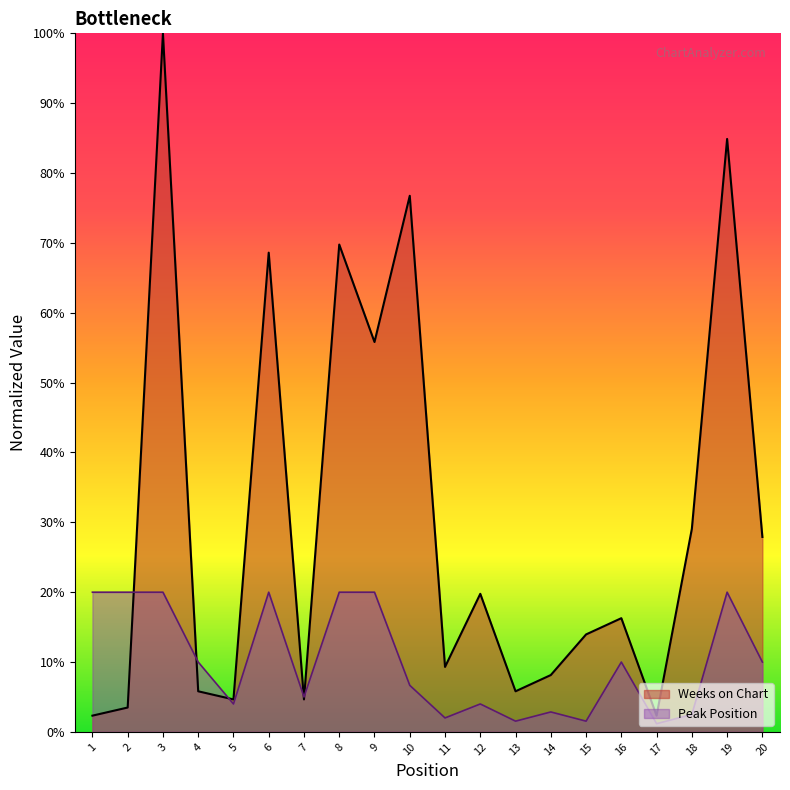

Does the chart have visible grid lines?

No